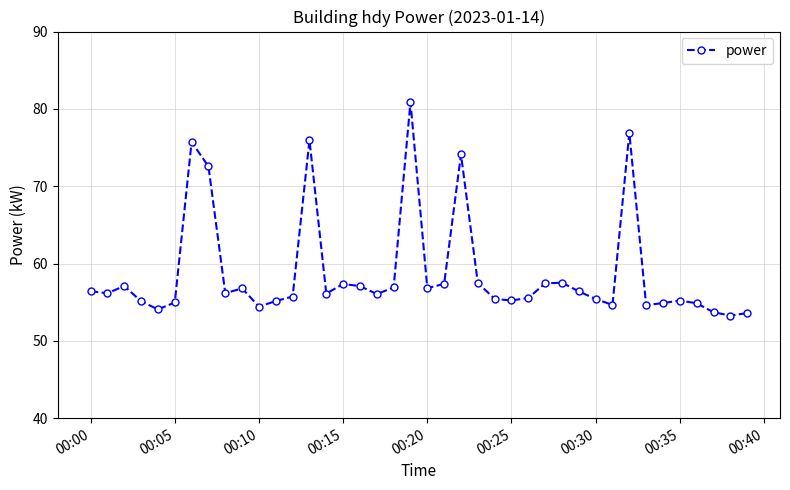

What is the smallest value displayed?

53.3